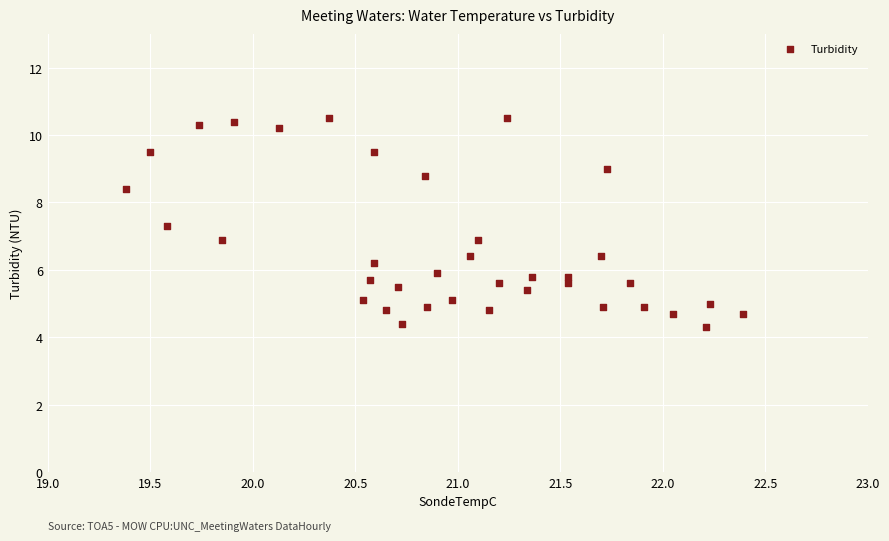

What is the range of X values (max minus min)?

3.0